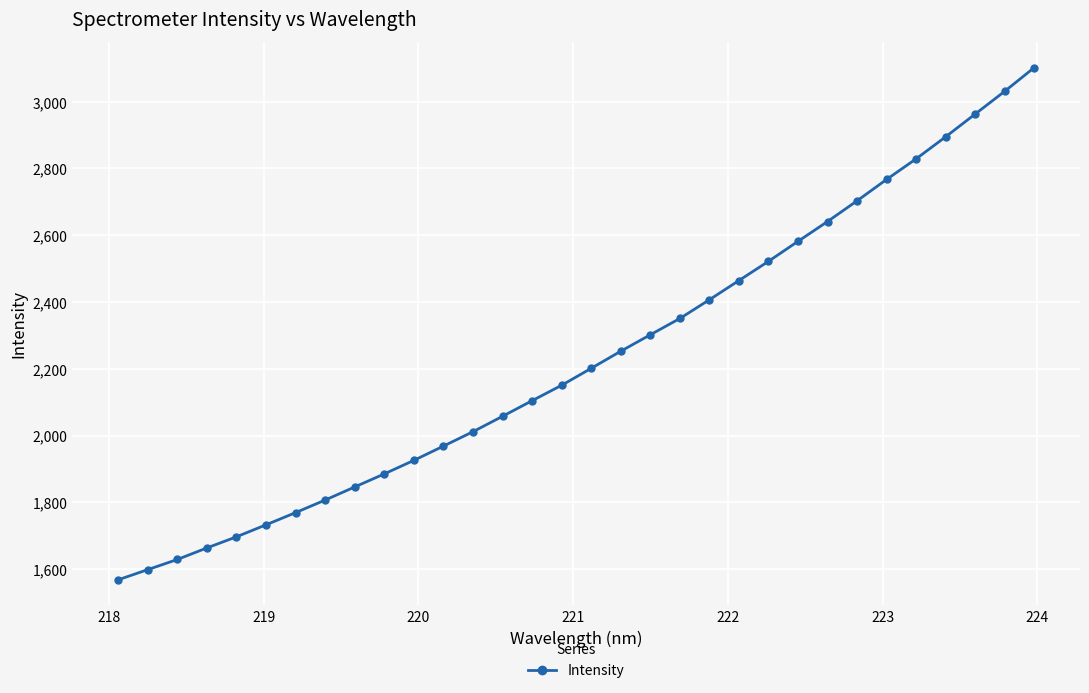

What is the smallest value displayed?

1568.2